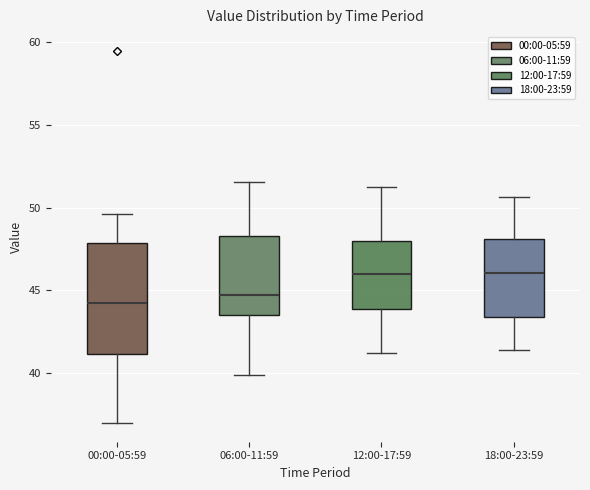

Reading left to right, read every box against the y-axis: the position of its median line, the range the box covers, and the ends of its whiskers. The values are not printed on the chart, so give them approximately, as read against the axis.

00:00-05:59: median 44.5, box 41.0 to 48.0, whiskers 37.0 to 49.5
06:00-11:59: median 44.5, box 43.5 to 48.5, whiskers 40.0 to 51.5
12:00-17:59: median 46.0, box 44.0 to 48.0, whiskers 41.0 to 51.5
18:00-23:59: median 46.0, box 43.5 to 48.0, whiskers 41.5 to 50.5